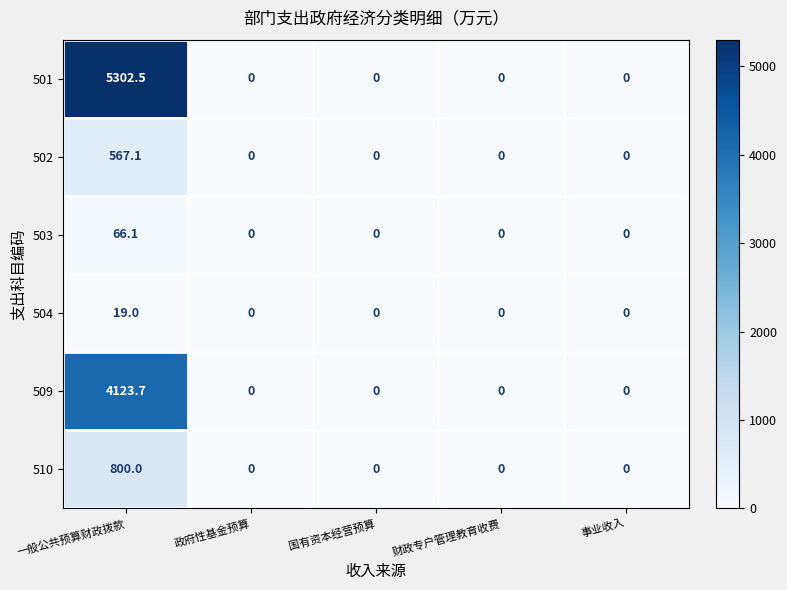

How many positive values does the 509 series have?

1